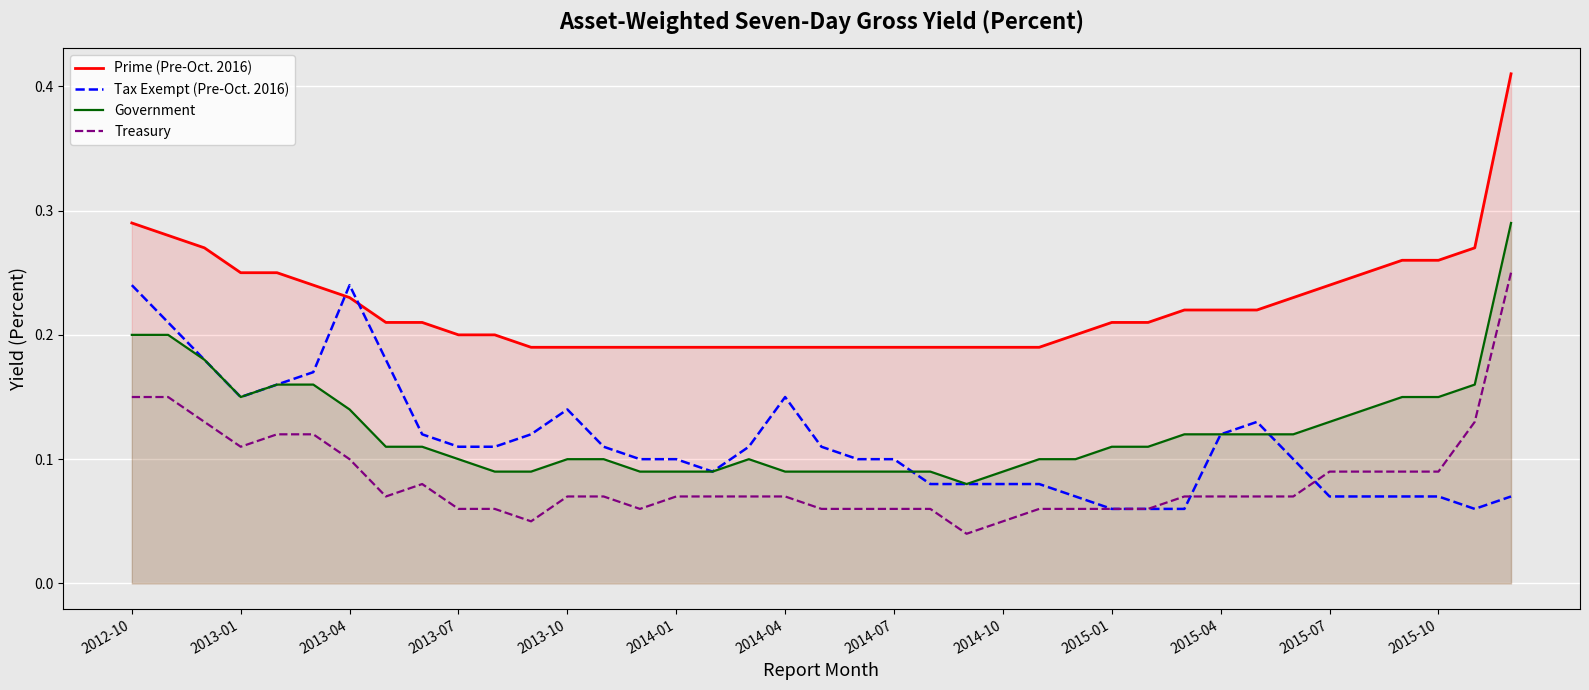

At how many categories does at least one series exceed 0?

39